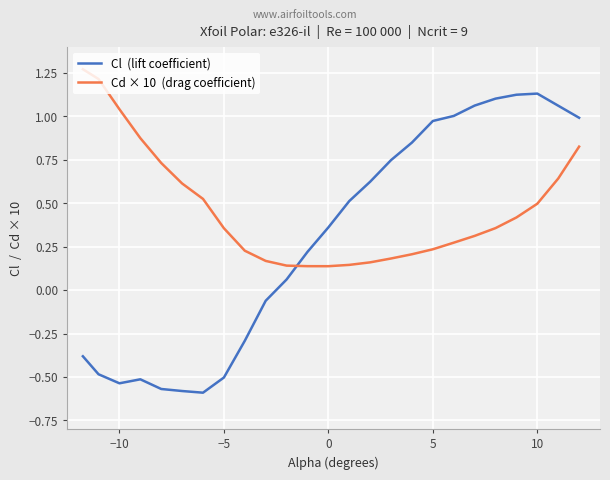

Does the chart display data point markers on the line(s)?

No